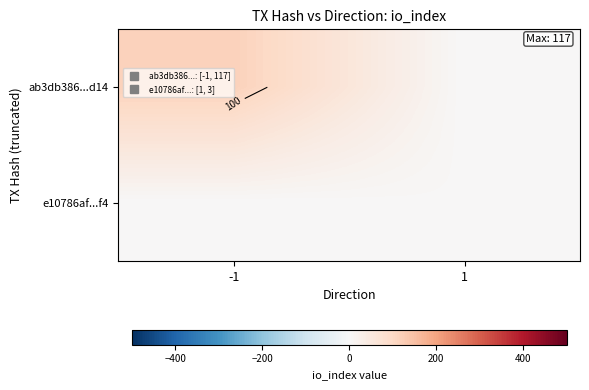

What is the sum of the ab3db386...d14 values at 1 and -1?

117